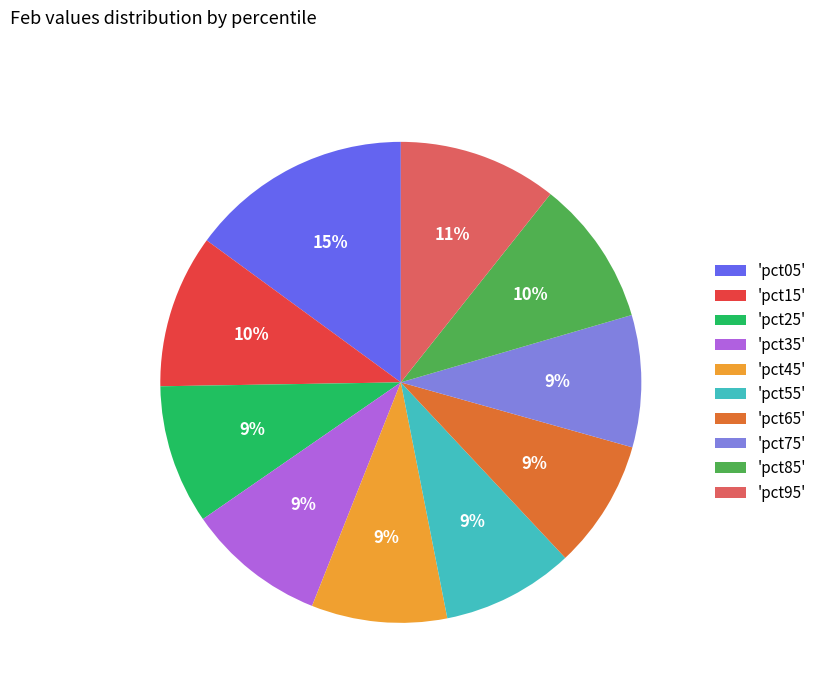

Count the number of slices in the pie.

10